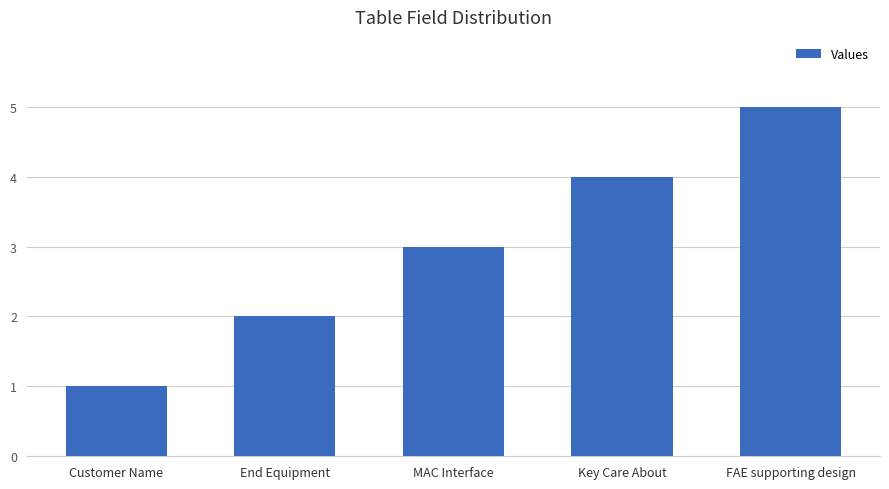

What is the difference between the maximum and minimum values?

4